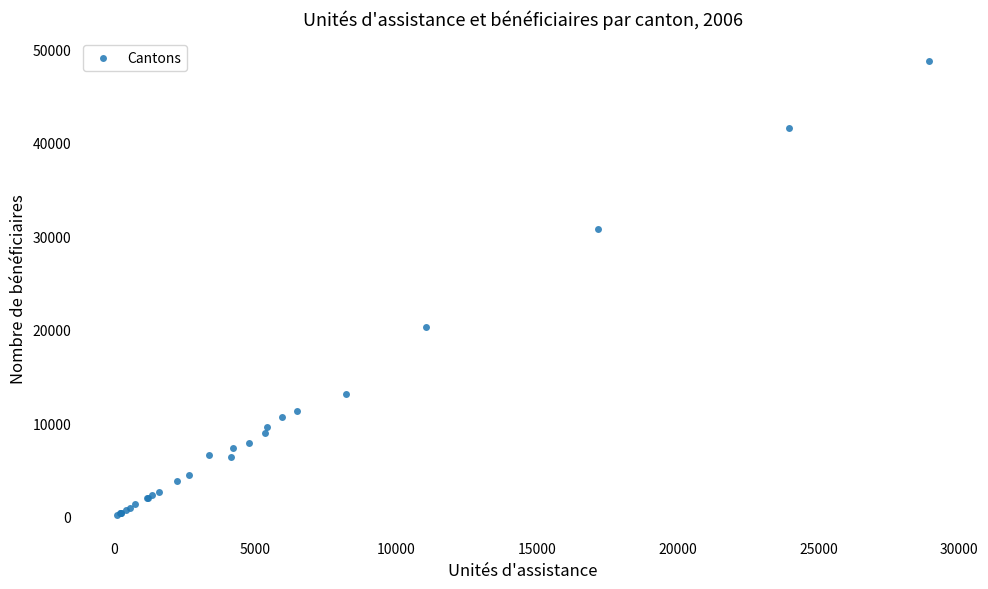

What Y value in the scatter plot is closest to 24466?

20248.0